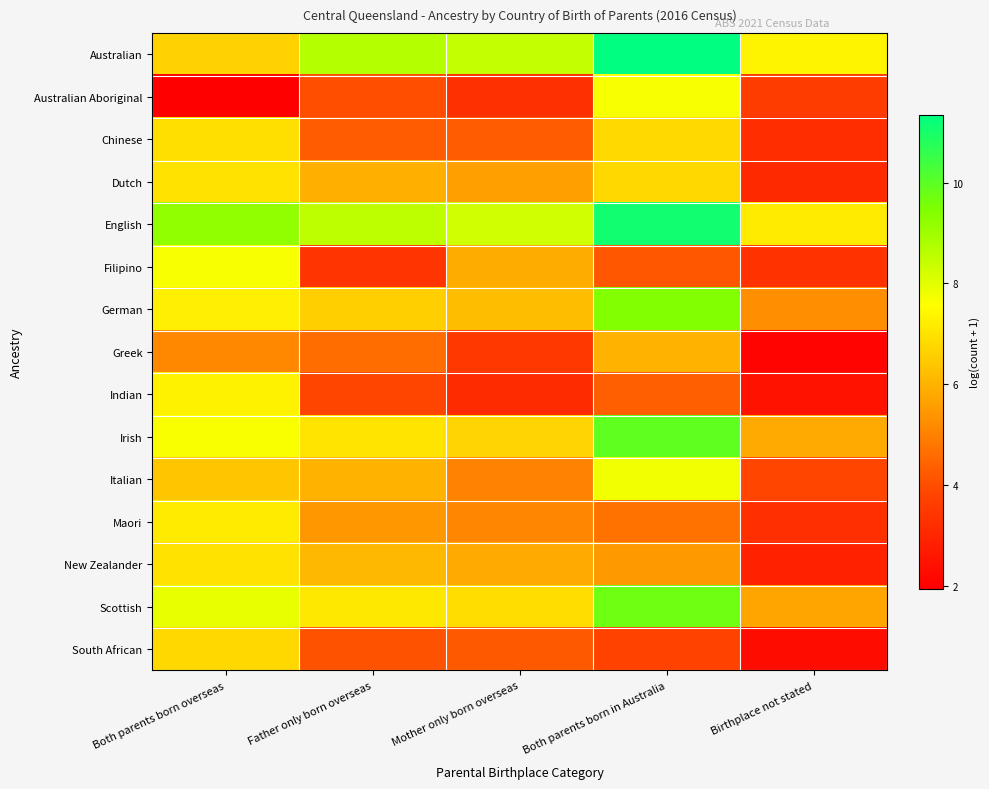

Between Both parents born overseas and Birthplace not stated, which series saw the biggest shift?

Indian